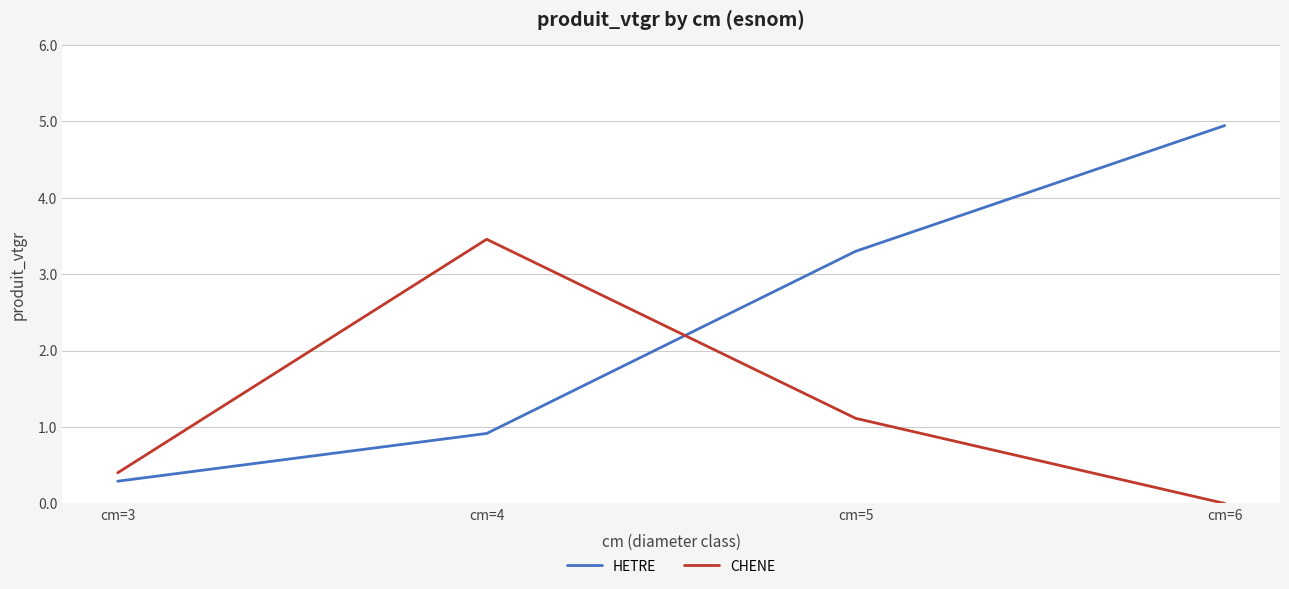

What is the average value of the HETRE series?

2.4